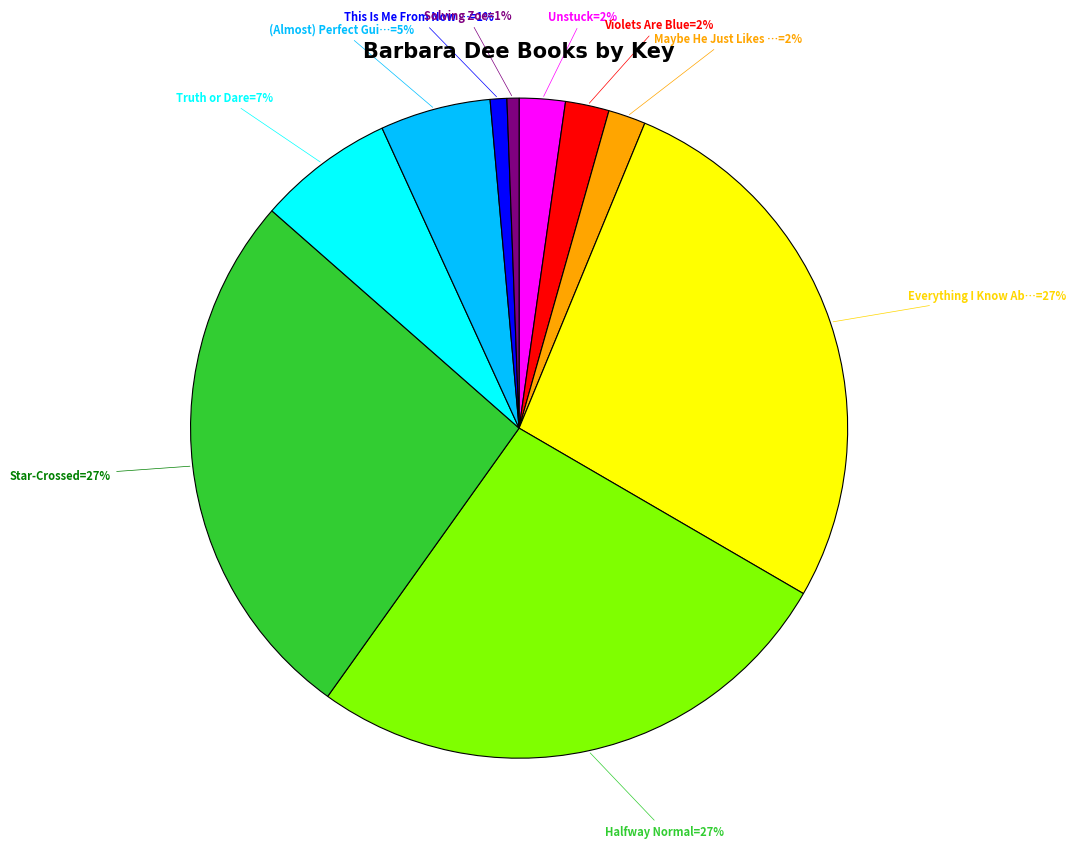

To the nearest percent, what is the average slice percentage?

10%